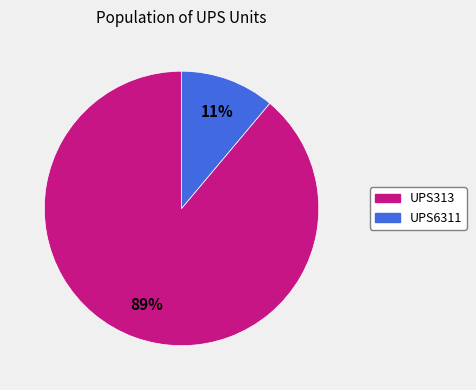

True or false: UPS313 accounts for 89% of the total.

True